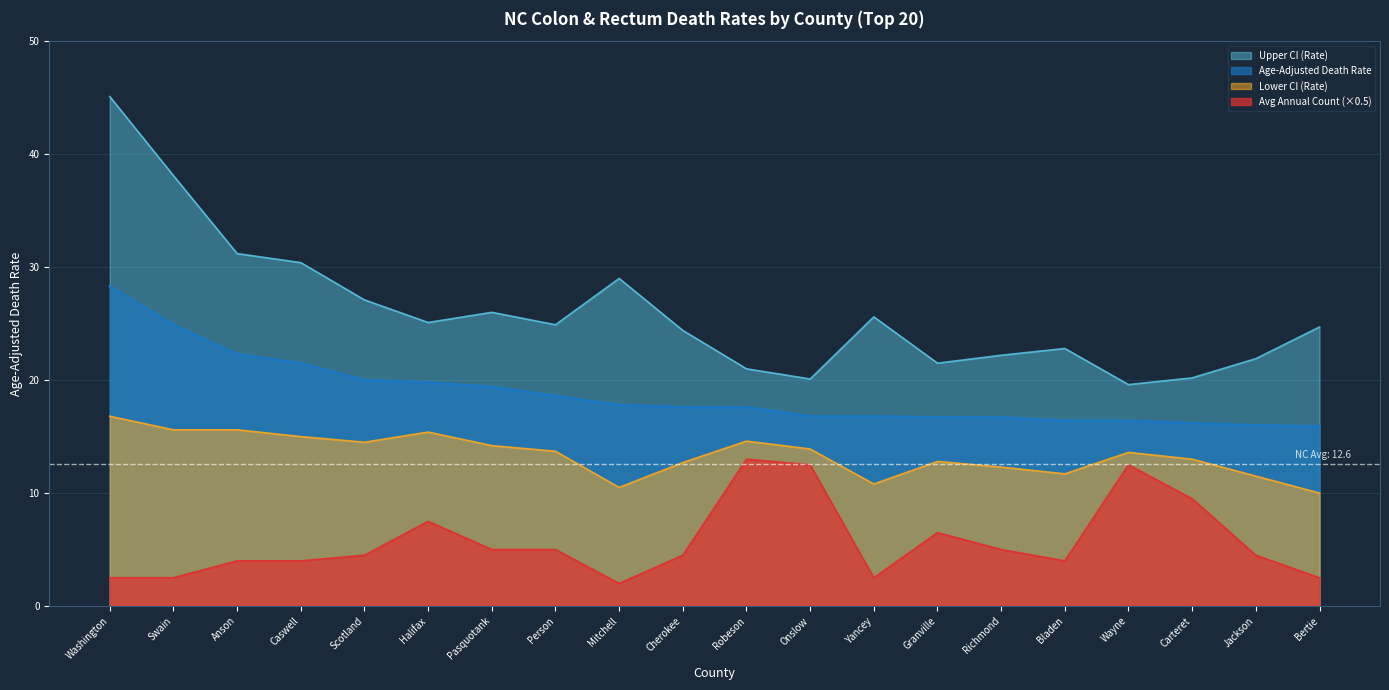

True or false: Average Annual Count and Upper CI (Rate) cross at least once.

False